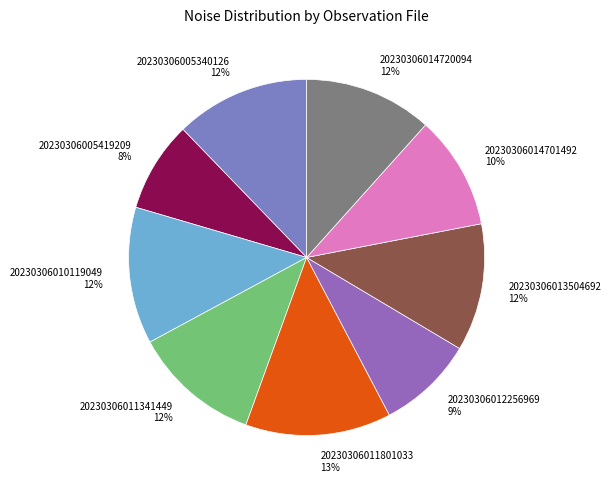

What is the ratio of the value at 20230306014720094 to the value at 20230306011341449?

1.0